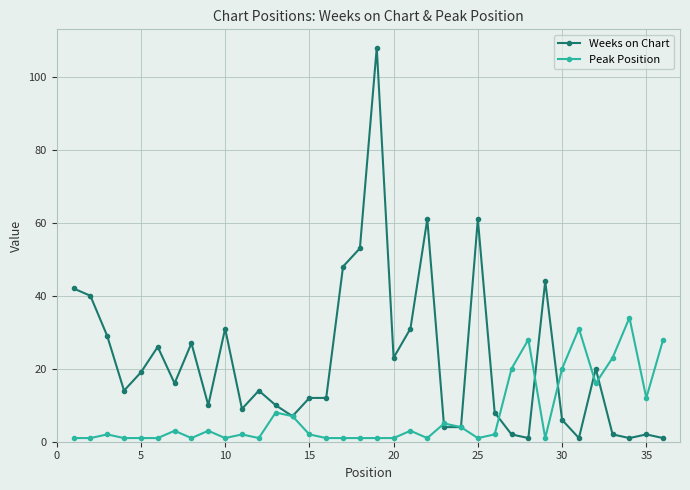

List the series in order of their overall mean, highest first.

Weeks on Chart, Peak Position